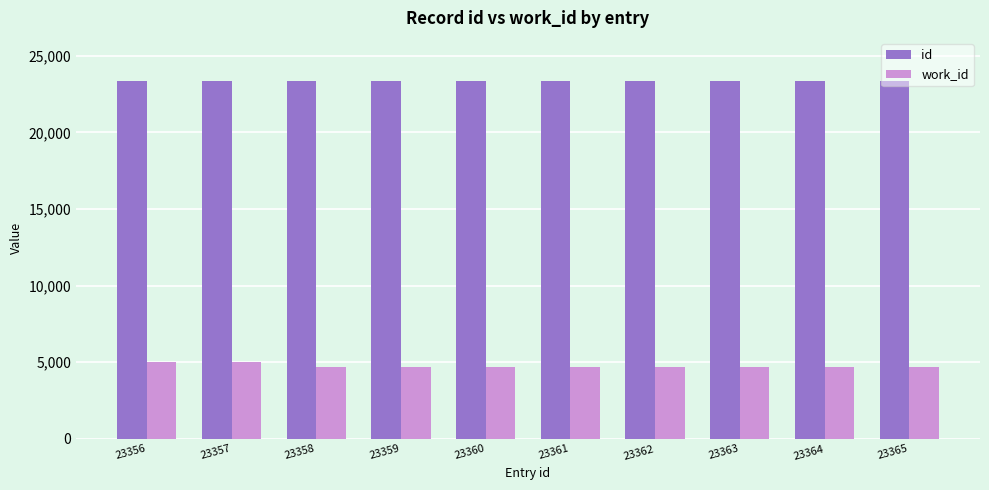

Rank the series at 23360 from lowest to highest value.

work_id, id